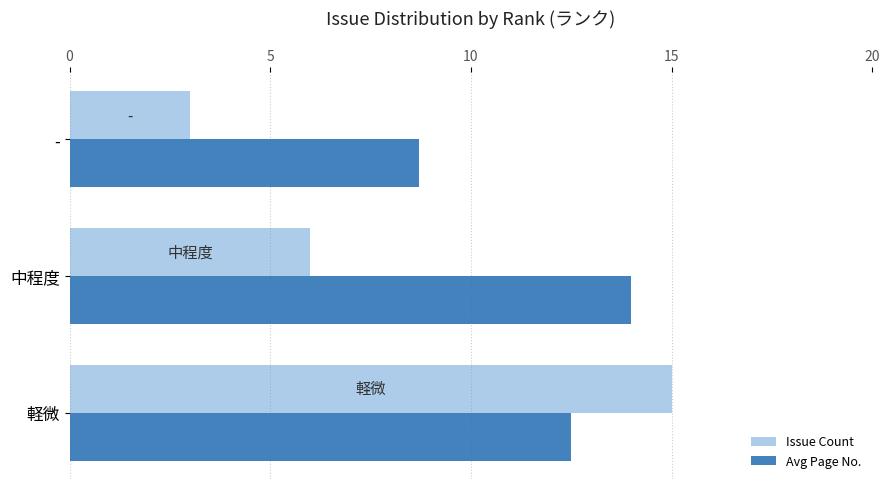

The Avg Page No. series shows 22.2 at 中程度. True or false?

False